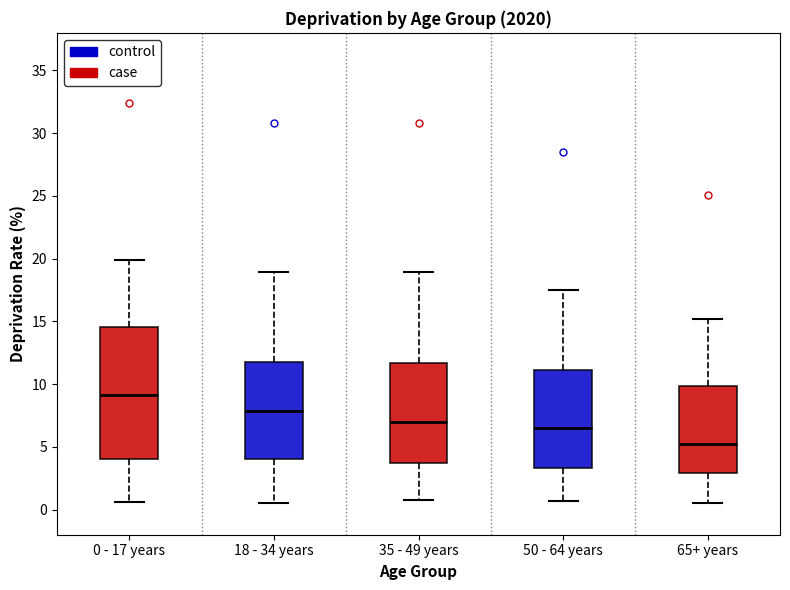

Reading left to right, transcribe this box plot: for each box, give where its median line is, the range the box spans, and where its two whiskers end, as read against the y-axis. The values are not printed on the chart, so give them approximately, as read against the axis.

0 - 17 years: median 9.0, box 4.0 to 14.5, whiskers 0.5 to 20.0
18 - 34 years: median 8.0, box 4.0 to 12.0, whiskers 0.5 to 19.0
35 - 49 years: median 7.0, box 4.0 to 11.5, whiskers 1.0 to 19.0
50 - 64 years: median 6.5, box 3.5 to 11.0, whiskers 0.5 to 17.5
65+ years: median 5.0, box 3.0 to 10.0, whiskers 0.5 to 15.0